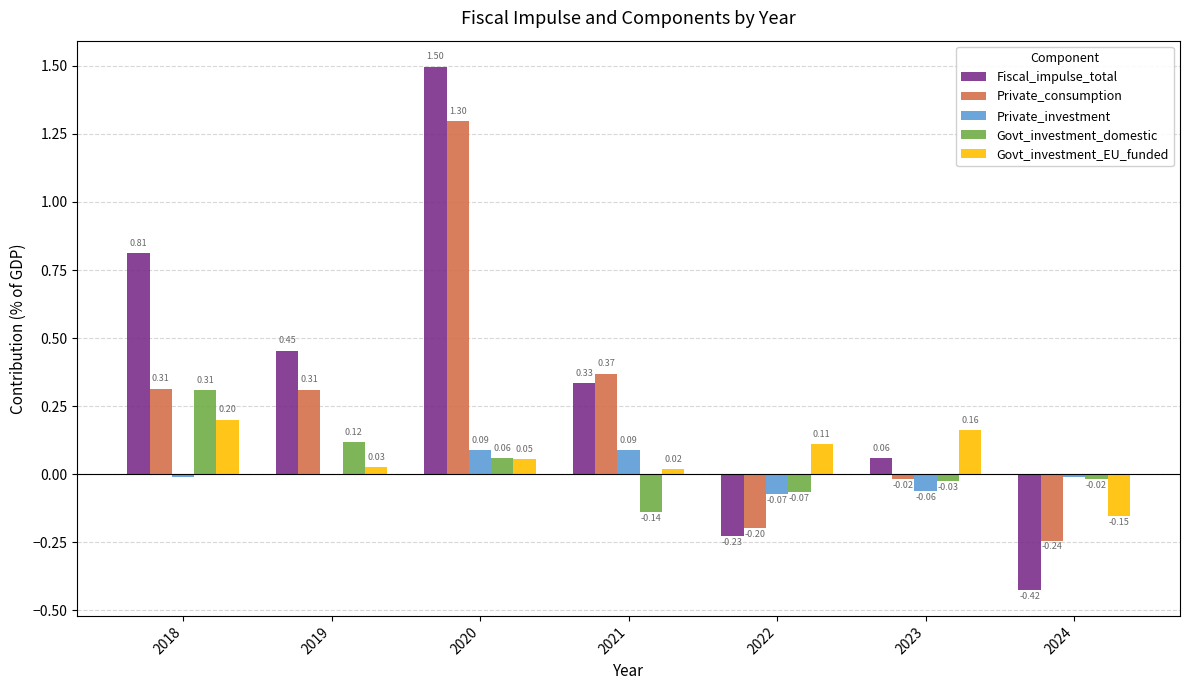

How many distinct data groups are displayed?

5